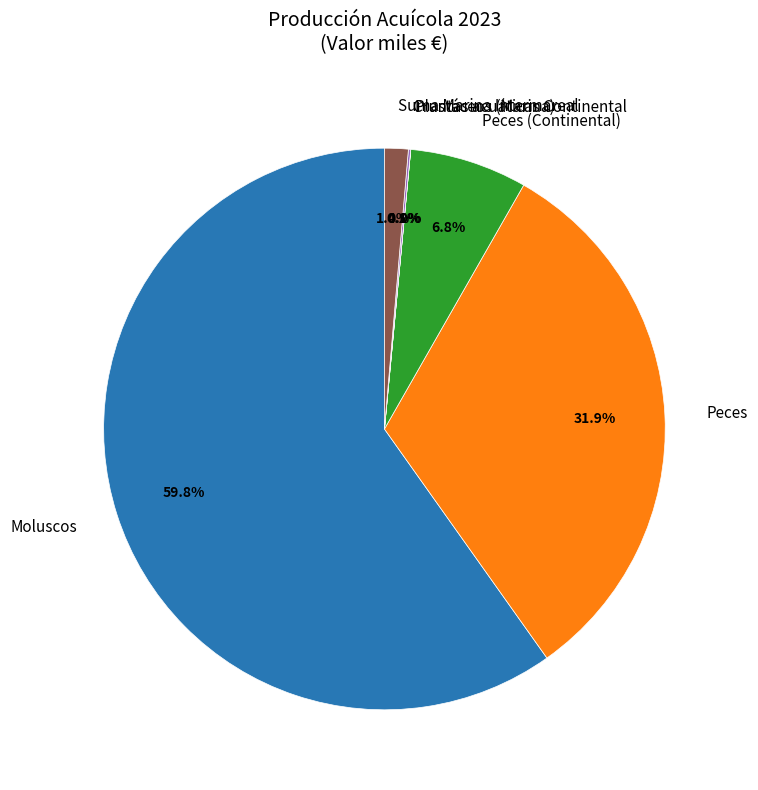

What is the largest slice in the pie chart?

Moluscos